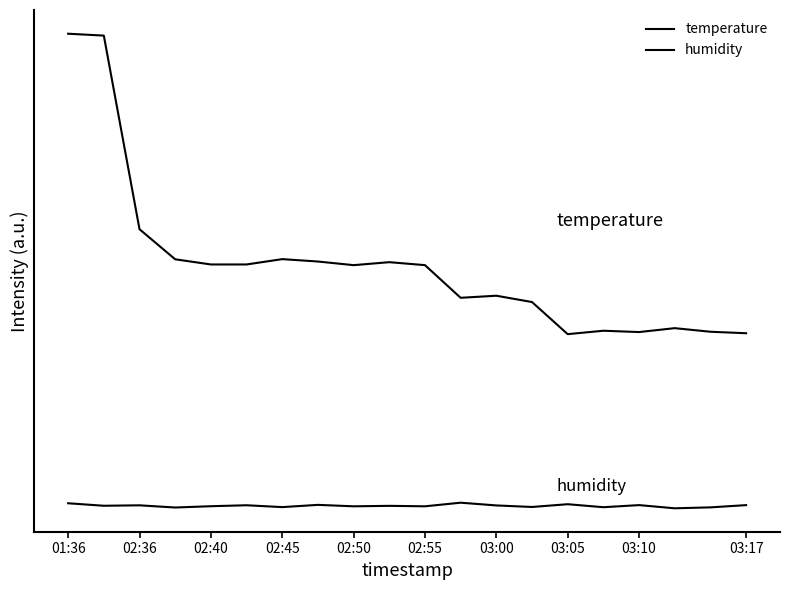

True or false: humidity and temperature intersect in this chart.

False